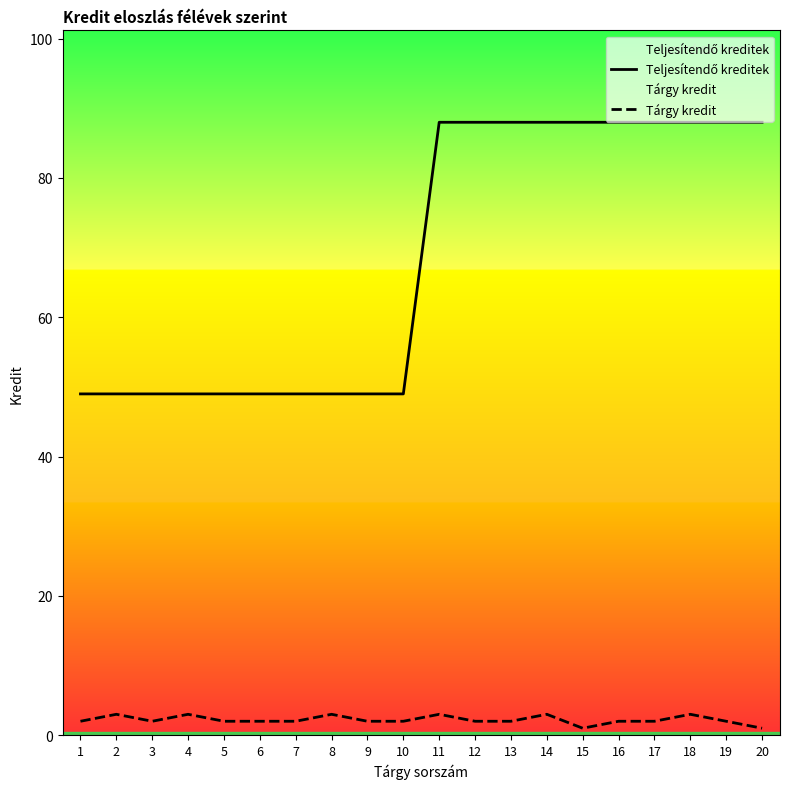

What are all the series names shown in the legend?

Teljesítendő kreditek, Tárgy kredit